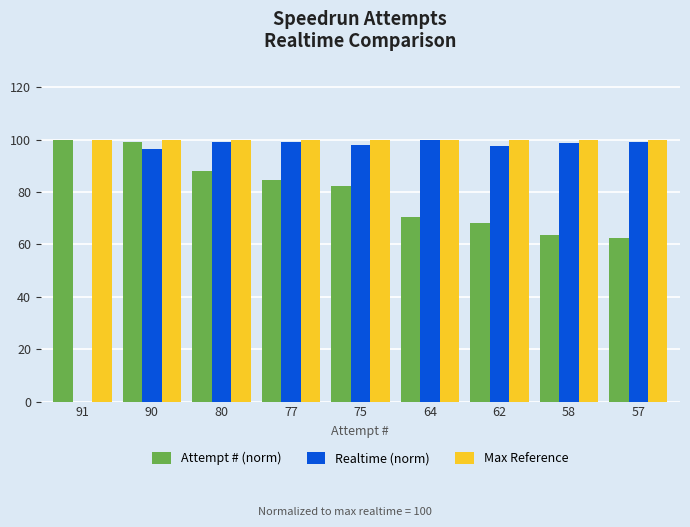

At which category is the sum across all series the highest?

90